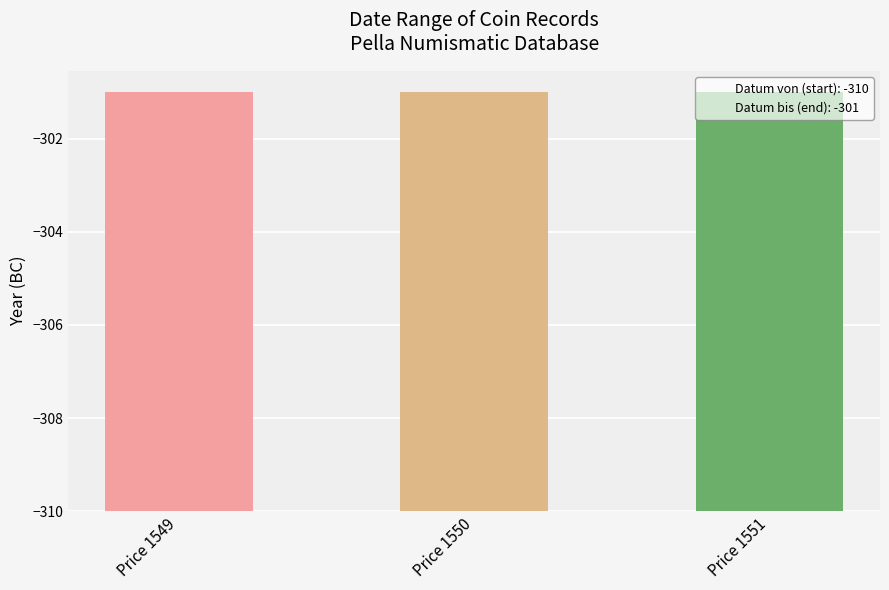

The value of Datum von at Price 1550 is -204. True or false?

False